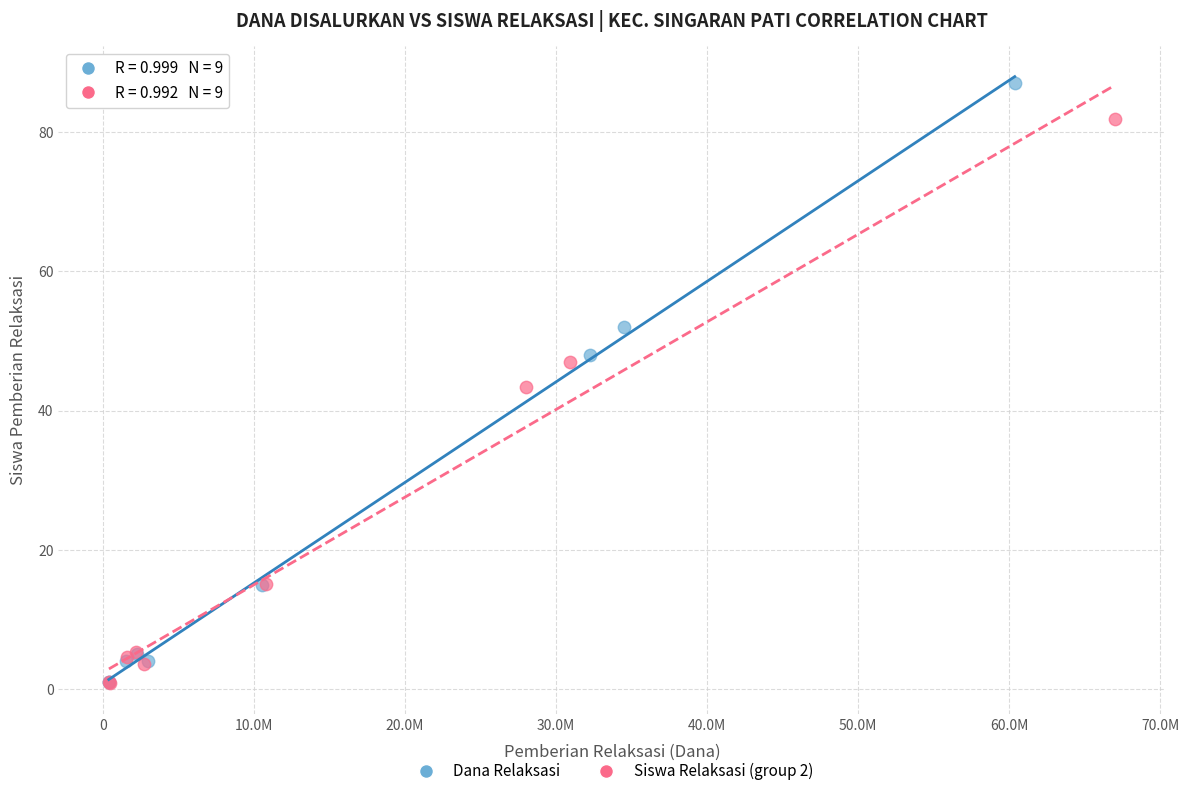

Which series has the largest Y range (max minus min)?

Dana Relaksasi